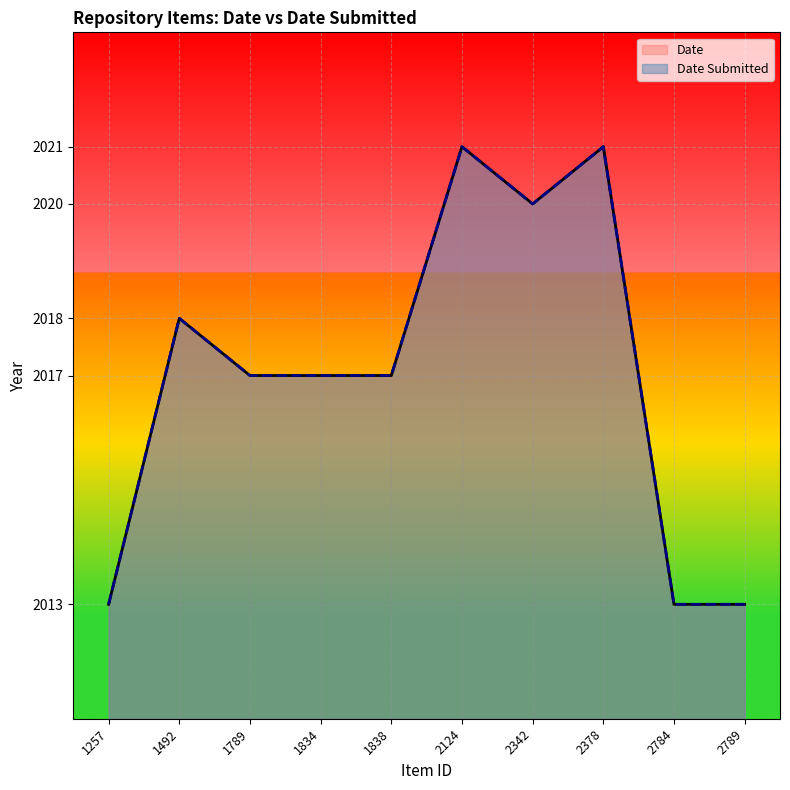

What is the maximum value shown in the chart?

2021